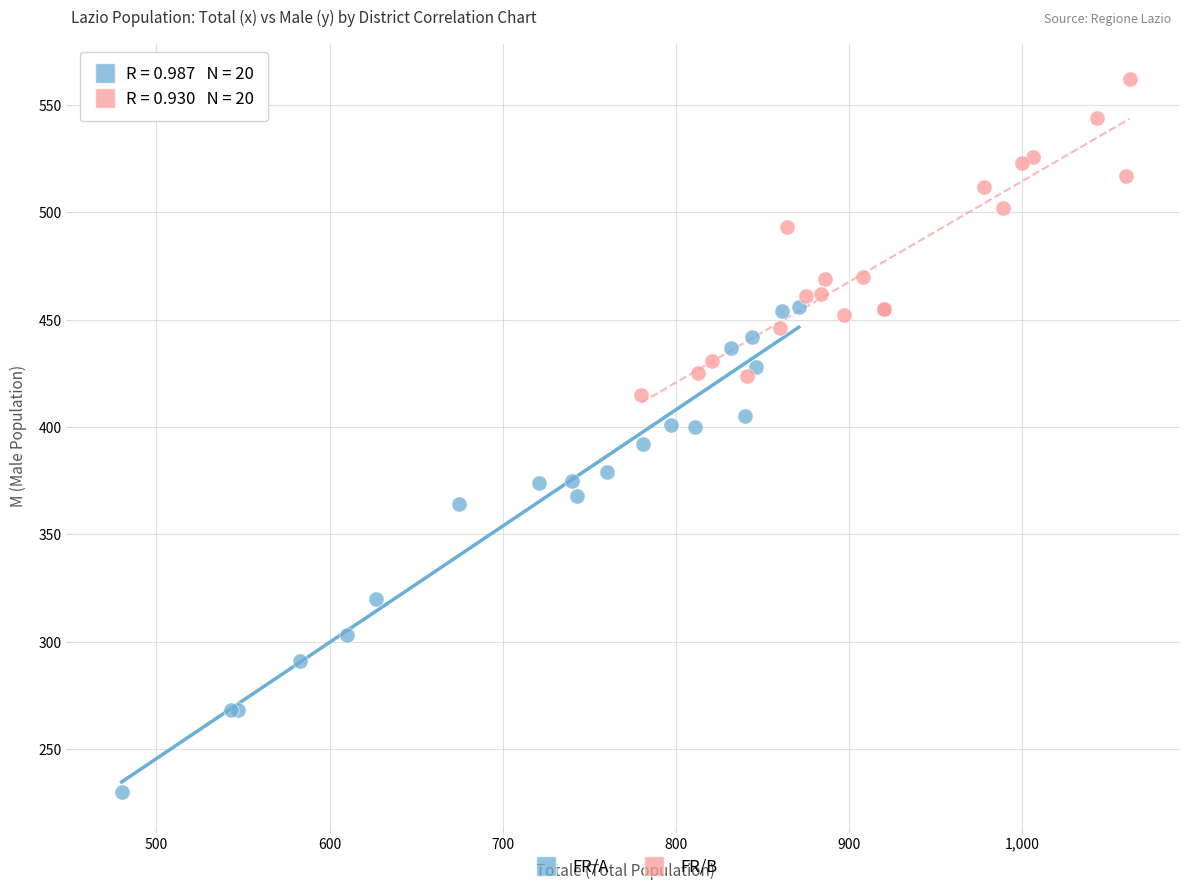

Which series has the largest Y range (max minus min)?

FR/A